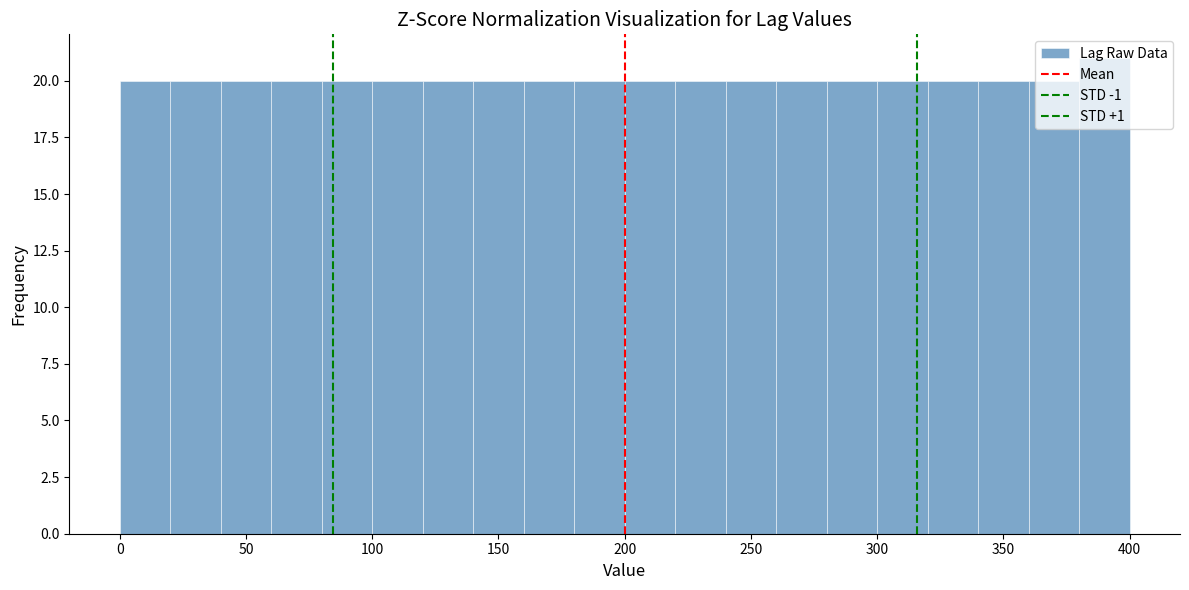

How tall is the bar that spans 360 to 380 on the x-axis? The values are not printed on the chart, so give them approximately, as read against the axis.

20